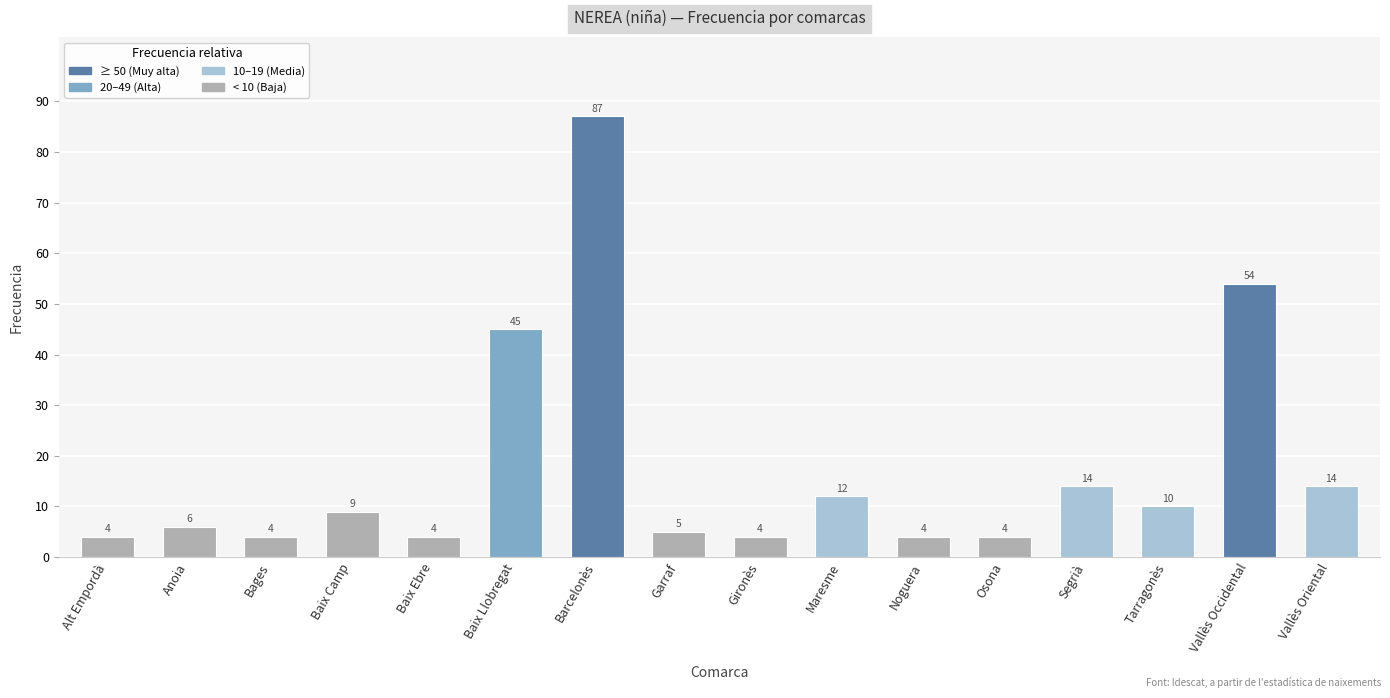

What is the minimum value shown in the chart?

4